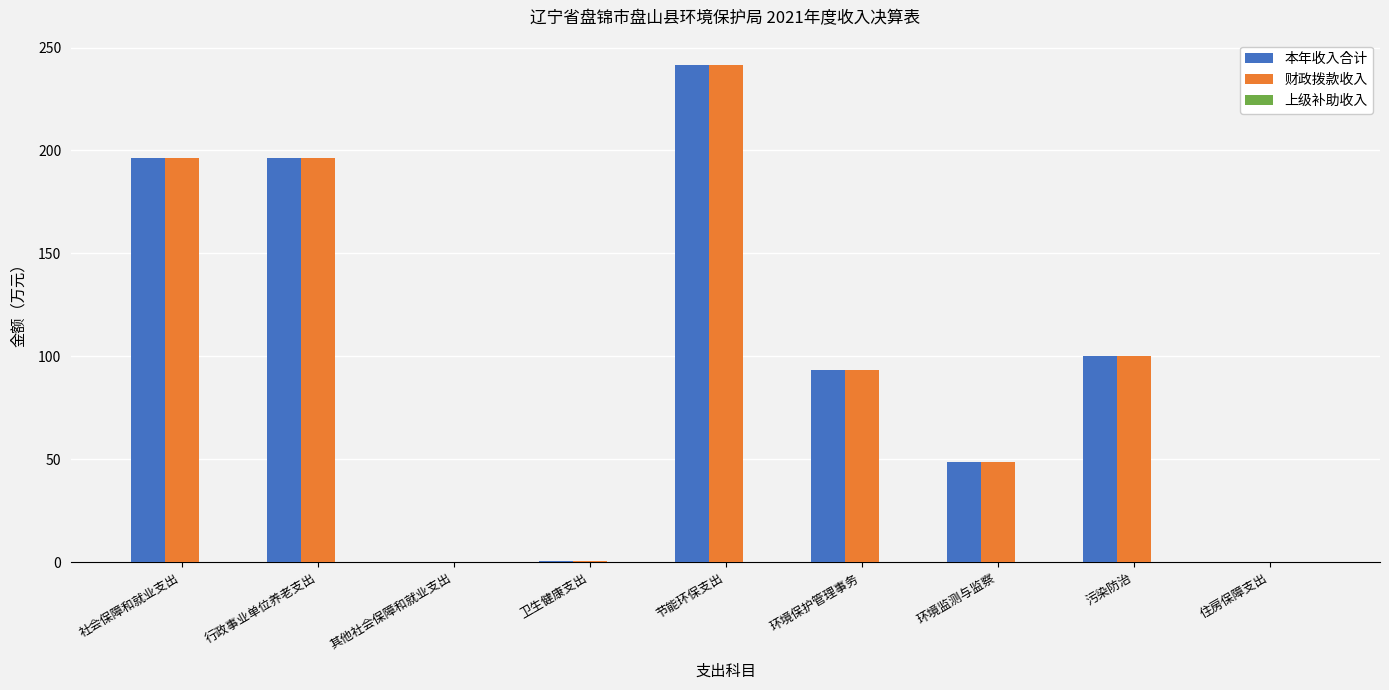

The value of 本年收入合计 at 环境监测与监察 is 48.5. True or false?

True